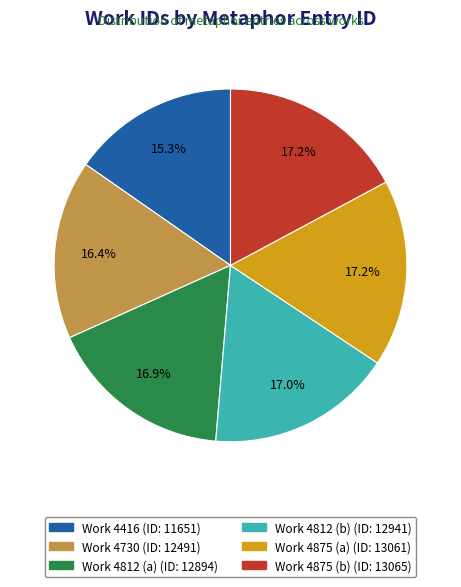

Does any single category account for the majority?

No